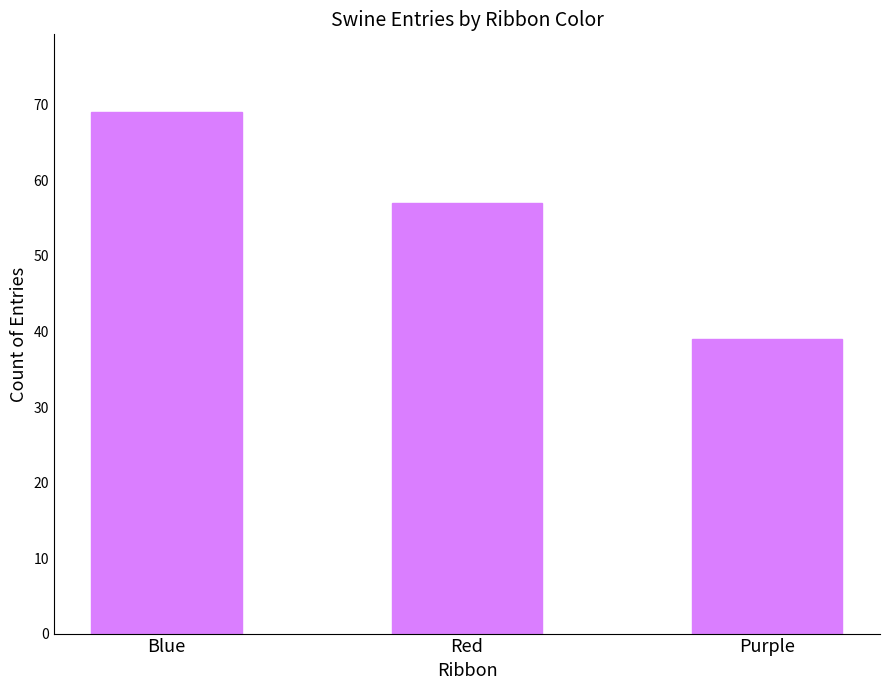

What is the difference between the maximum and minimum values?

30